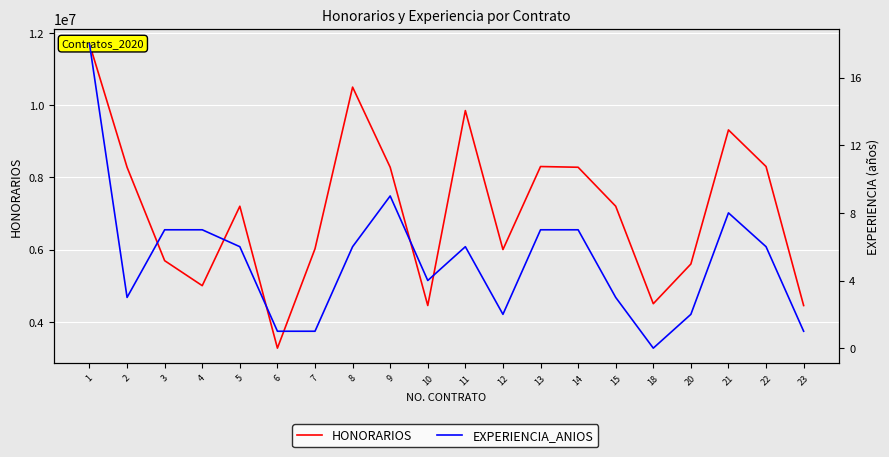

True or false: HONORARIOS has a value of 5600000 at 20.

True